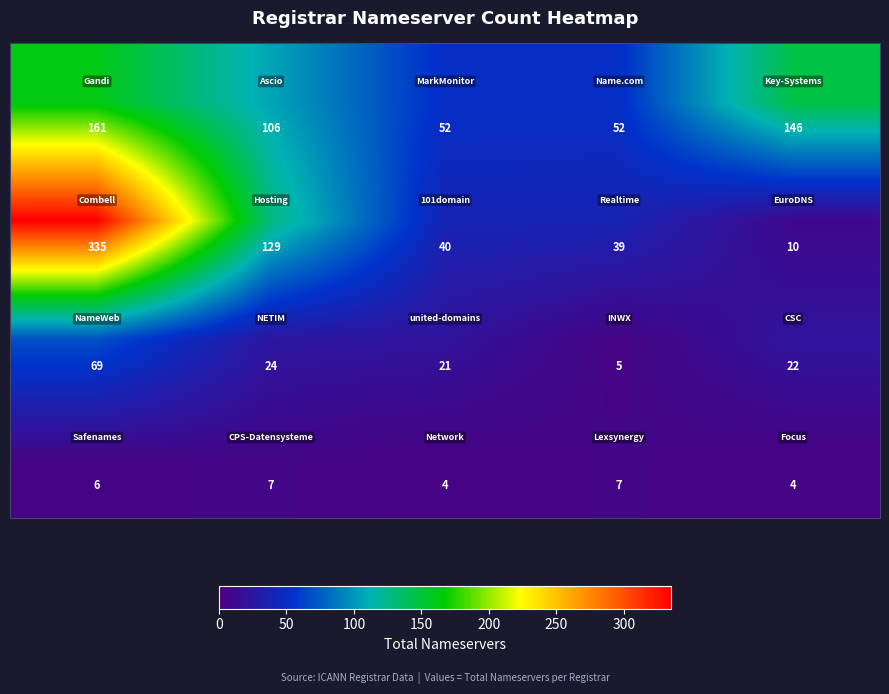

How many distinct data groups are displayed?

4